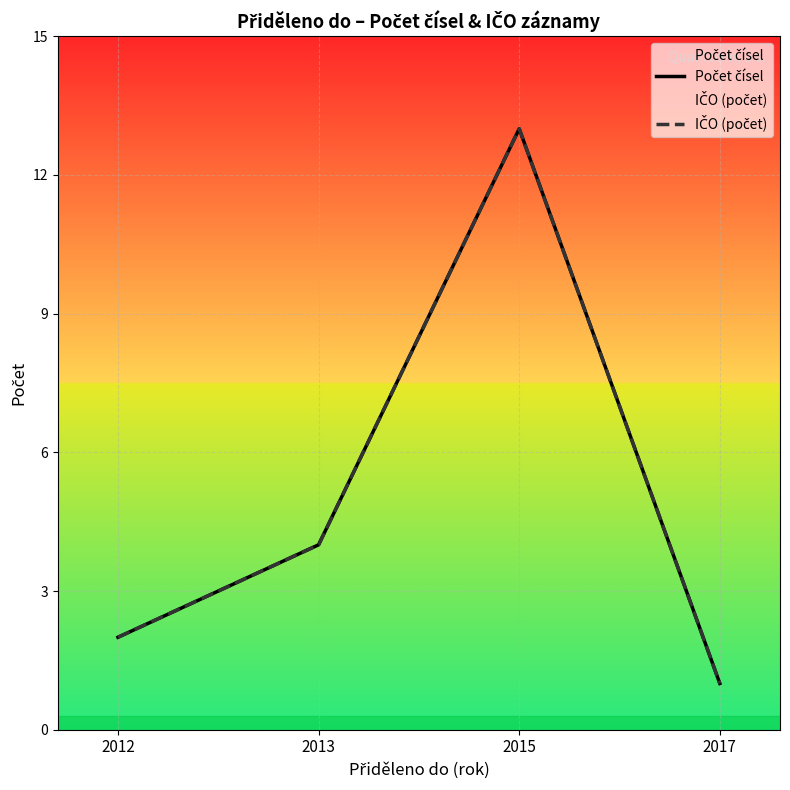

What is the value of the IČO (počet) point at the 3rd from the left?

13